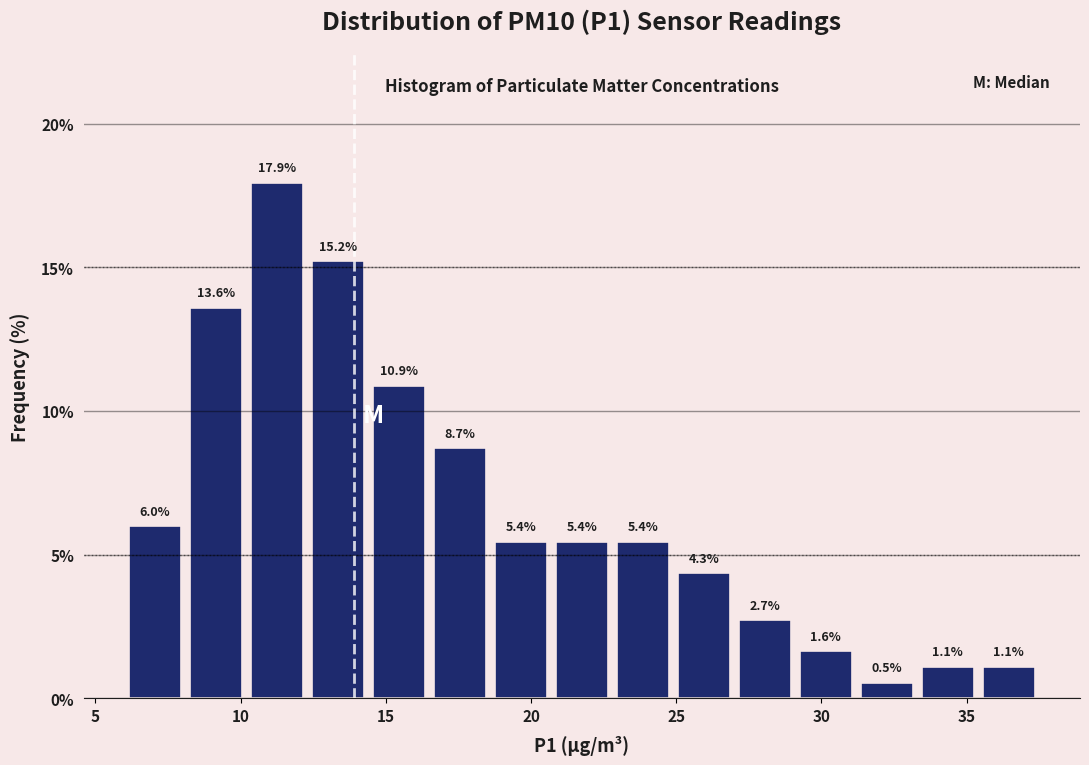

Over which range of the x-axis is the bar tallest?

10.2 to 12.3